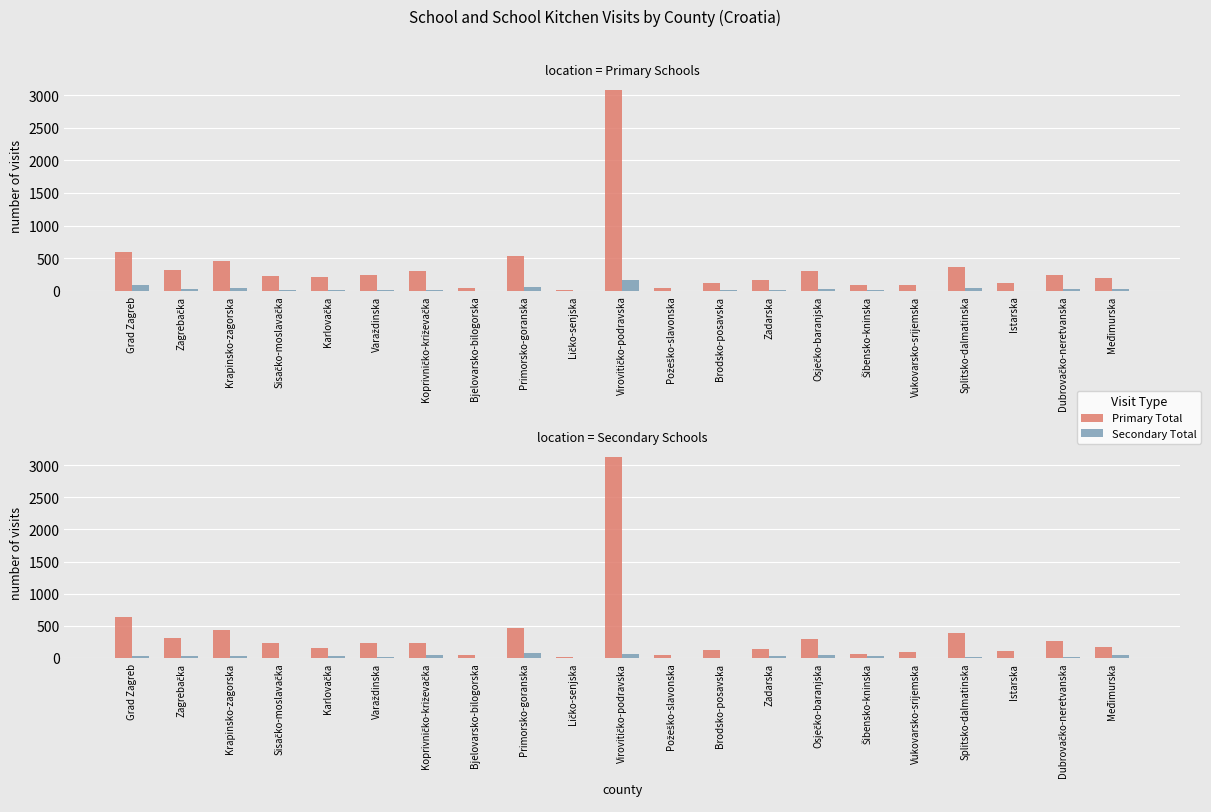

At which category does the chart reach its minimum across all series?

Bjelovarsko-bilogorska